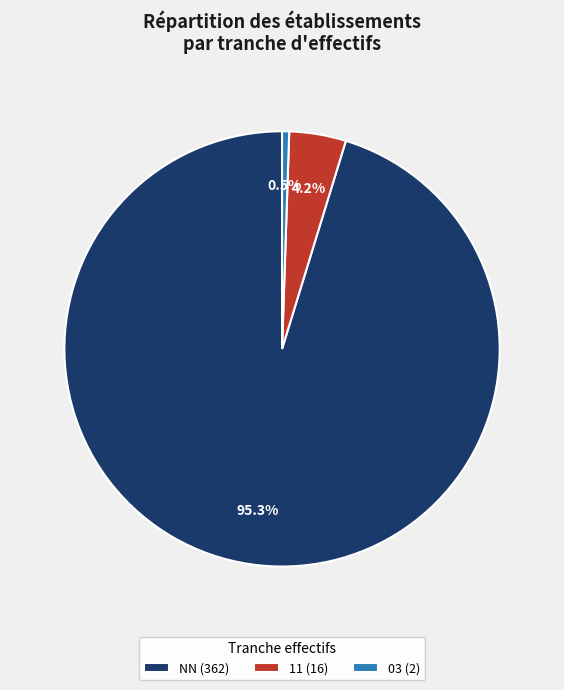

What is the smallest slice in the pie chart?

03 (2)